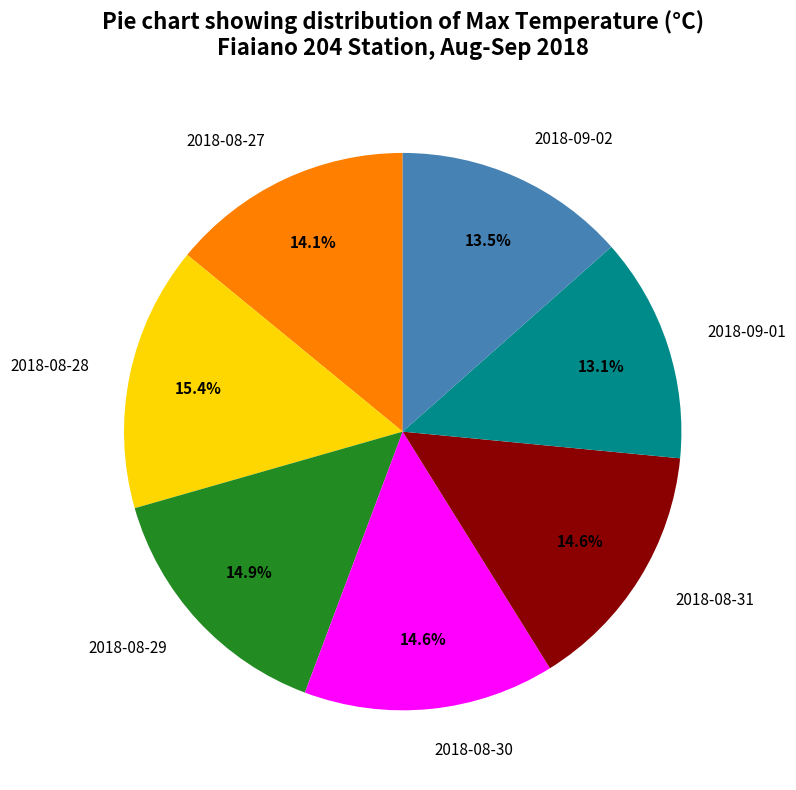

True or false: 2018-08-27 accounts for 2% of the total.

False